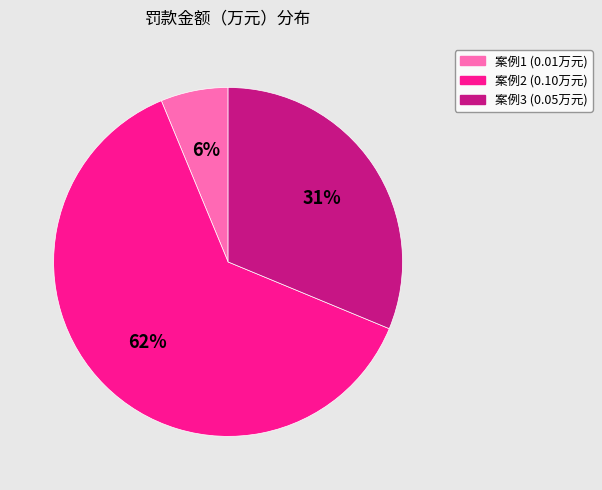

True or false: 案例2 (0.10万元) accounts for 62% of the total.

True